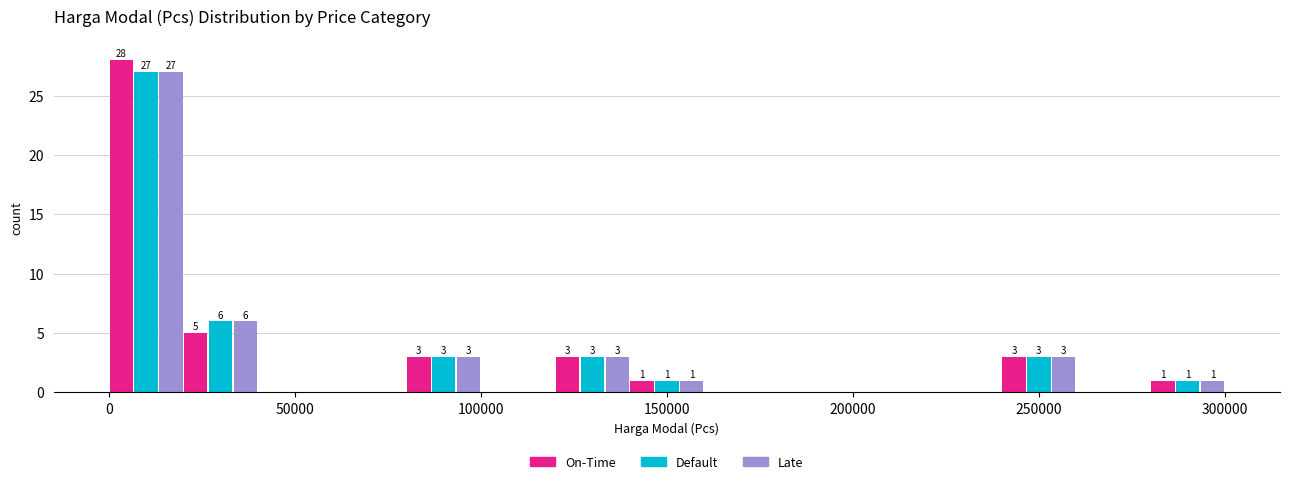

In the Late series, which range on the x-axis has the tallest bar?

0 to 20000